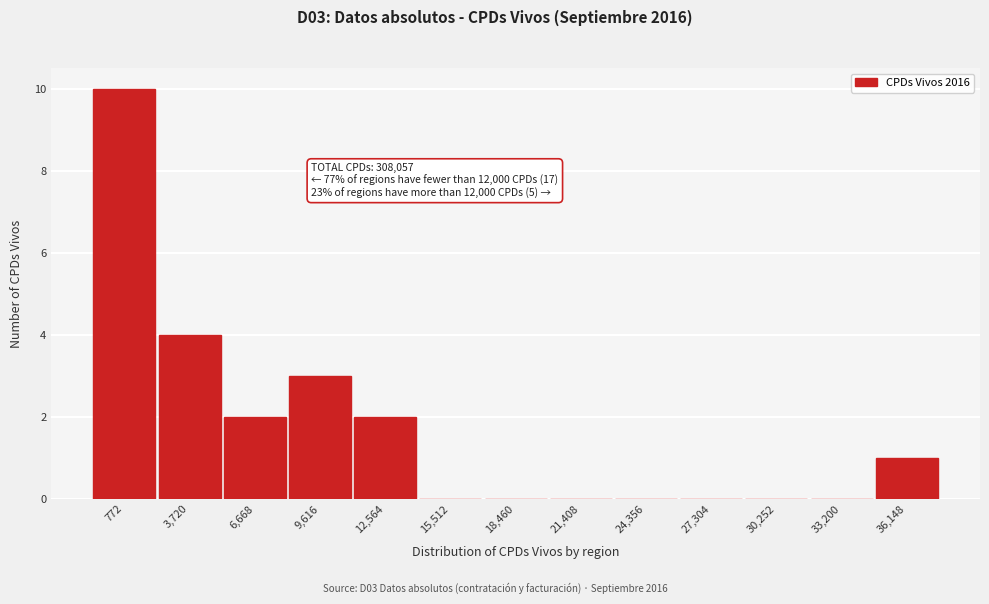

Reading left to right, extract all data points from this chart.

772=10	3,720=4	6,668=2	9,616=3	12,564=2	15,512=0	18,460=0	21,408=0	24,356=0	27,304=0	30,252=0	33,200=0	36,148=1